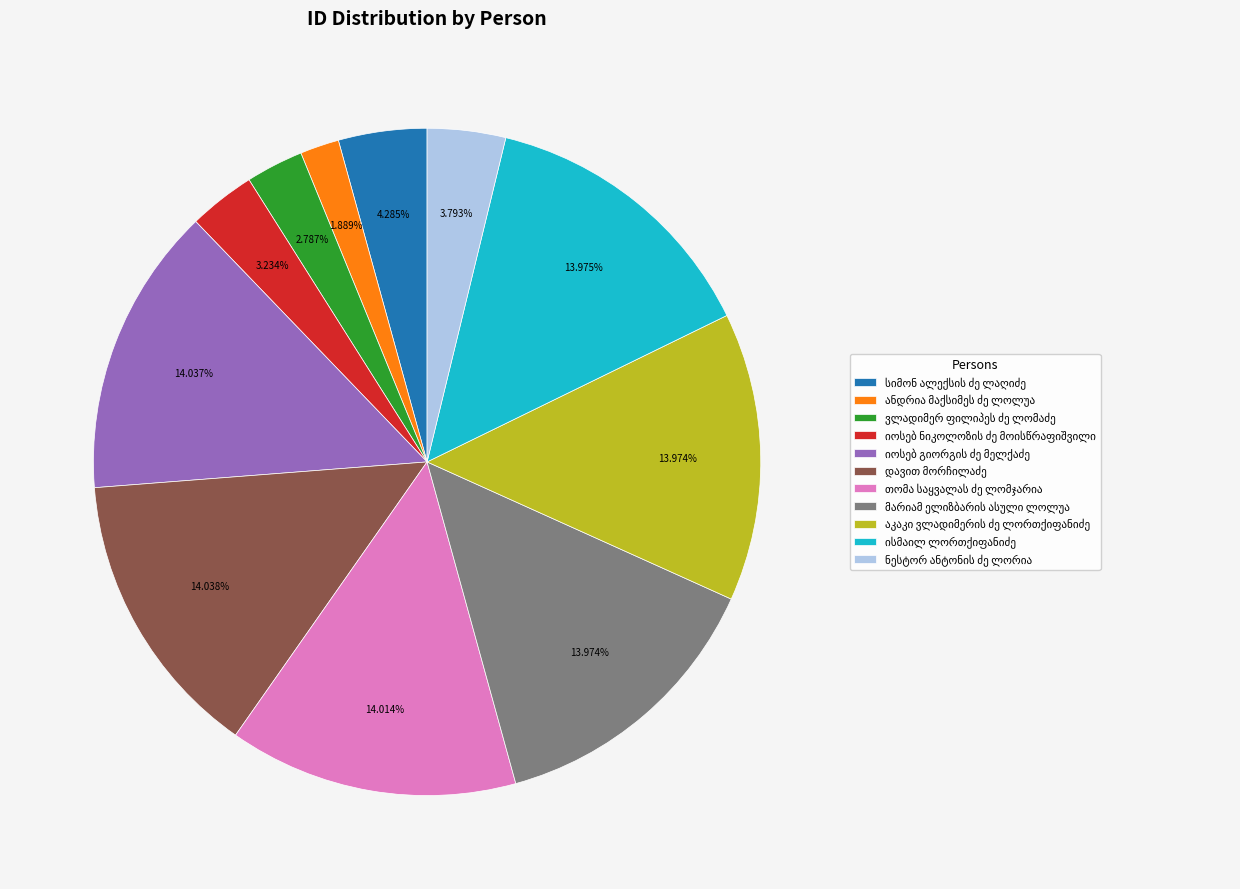

Is there a majority slice in this chart?

No